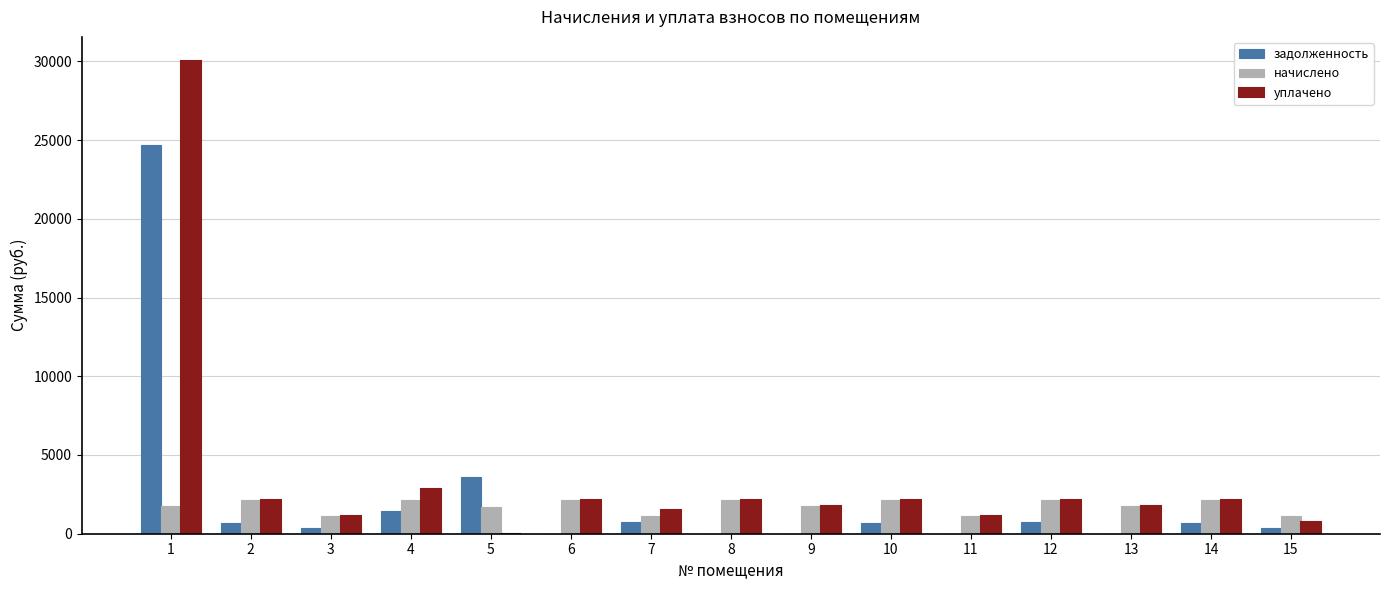

Which series has the largest total across all categories?

уплачено